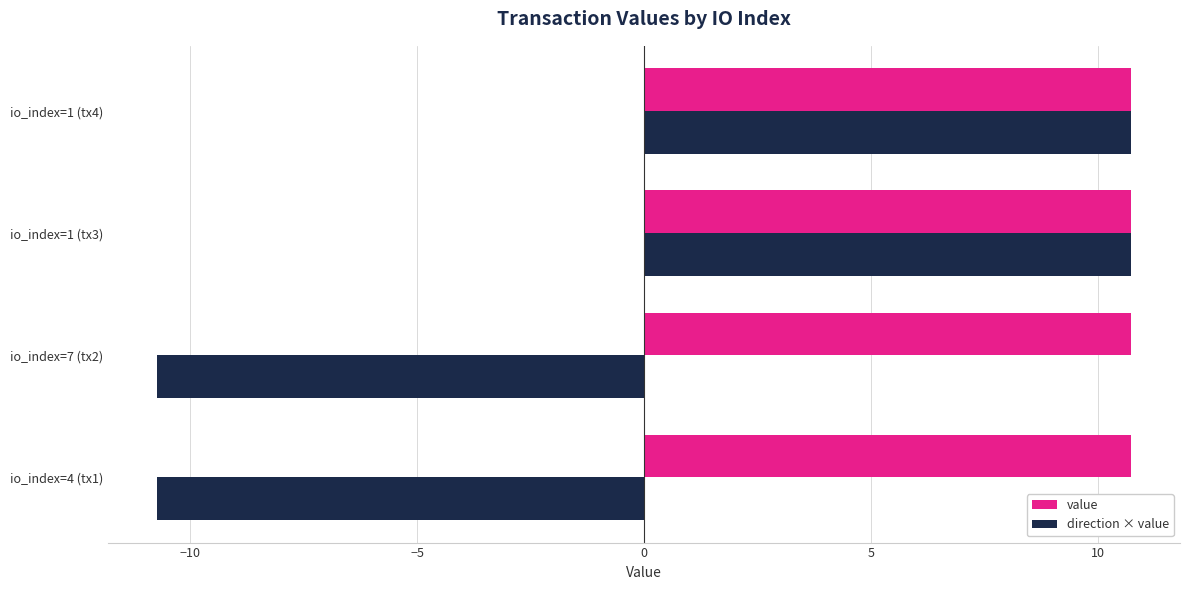

Which series has the widest spread of values?

direction × value